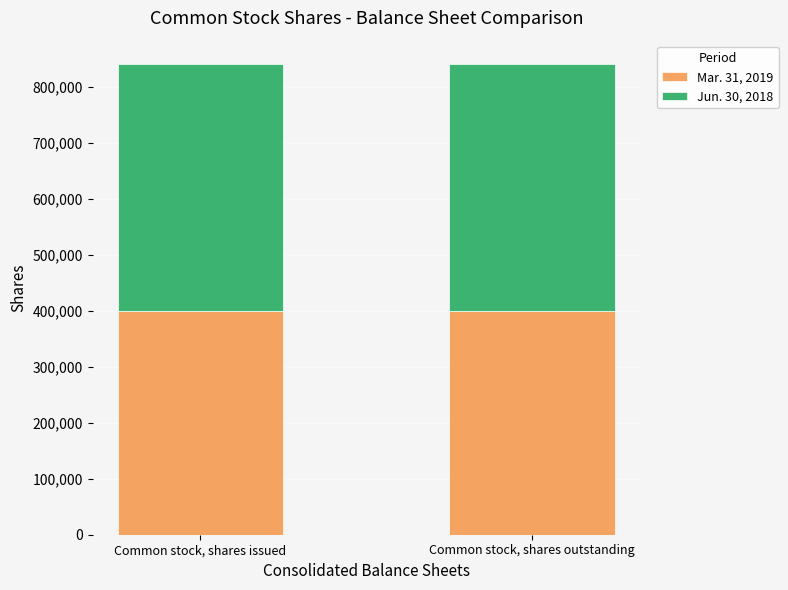

What is the highest value of the Mar. 31, 2019 series?

399029